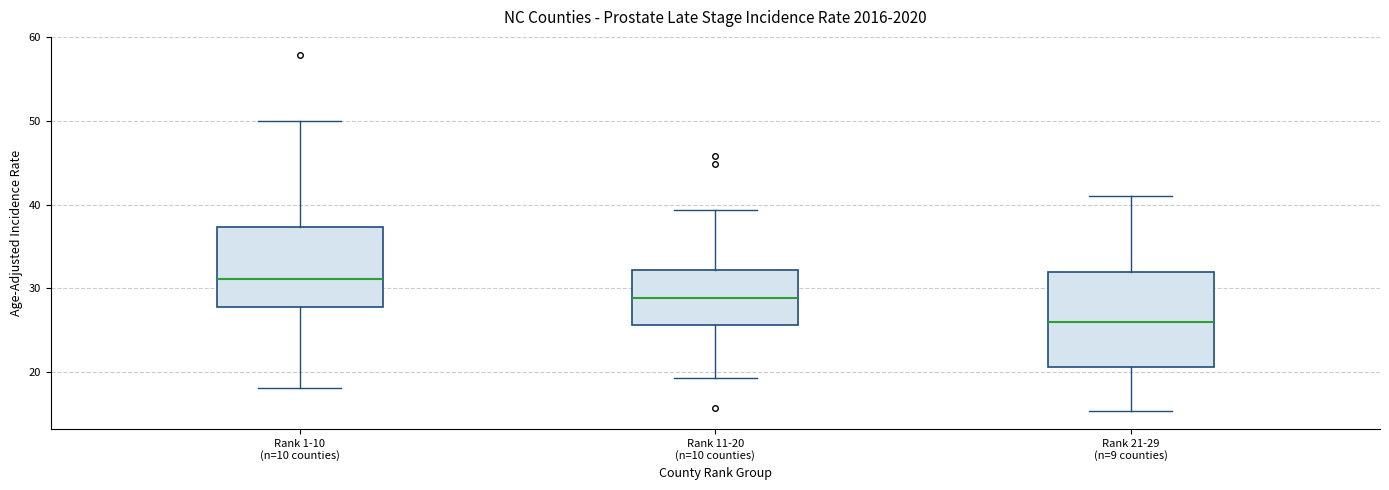

Reading left to right, read every box against the y-axis: the position of its median line, the range the box covers, and the ends of its whiskers. The values are not printed on the chart, so give them approximately, as read against the axis.

Rank 1-10 (n=10 counties): median 31, box 28 to 37, whiskers 18 to 50
Rank 11-20 (n=10 counties): median 29, box 26 to 32, whiskers 19 to 39
Rank 21-29 (n=9 counties): median 26, box 21 to 32, whiskers 15 to 41